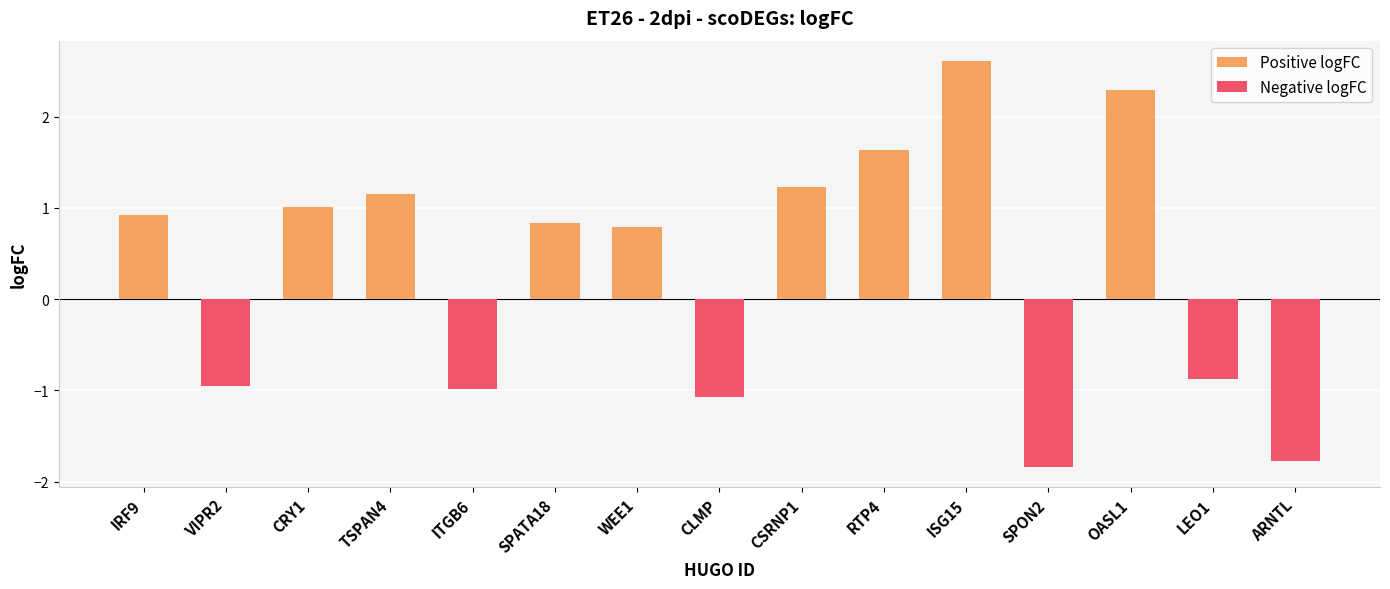

What is the label of the 9th bar from the left?

CSRNP1